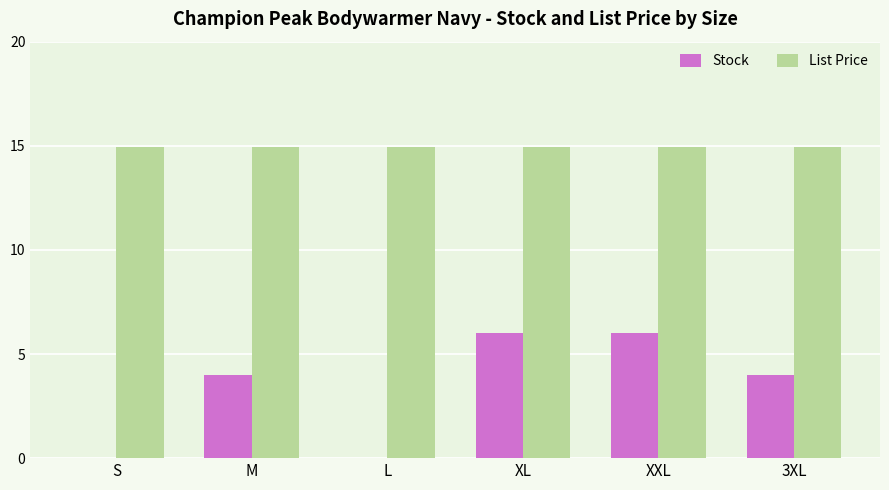

The Stock series shows 4.0 at M. True or false?

True